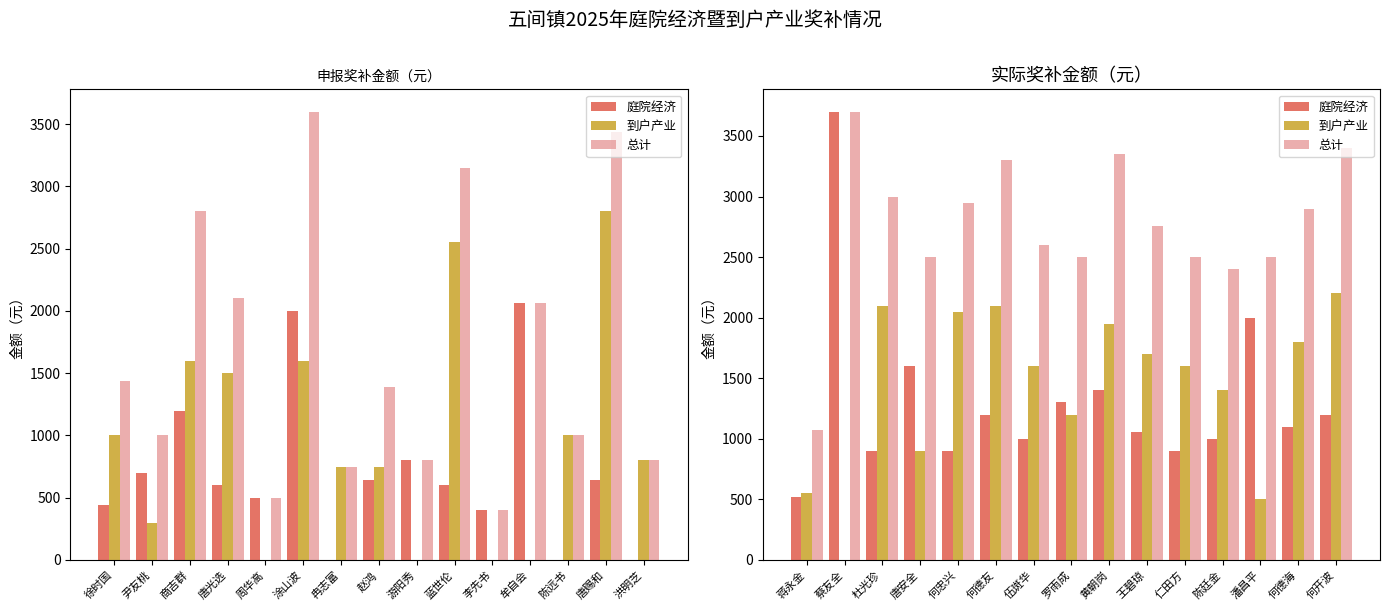

Which series has the largest total across all categories?

总计